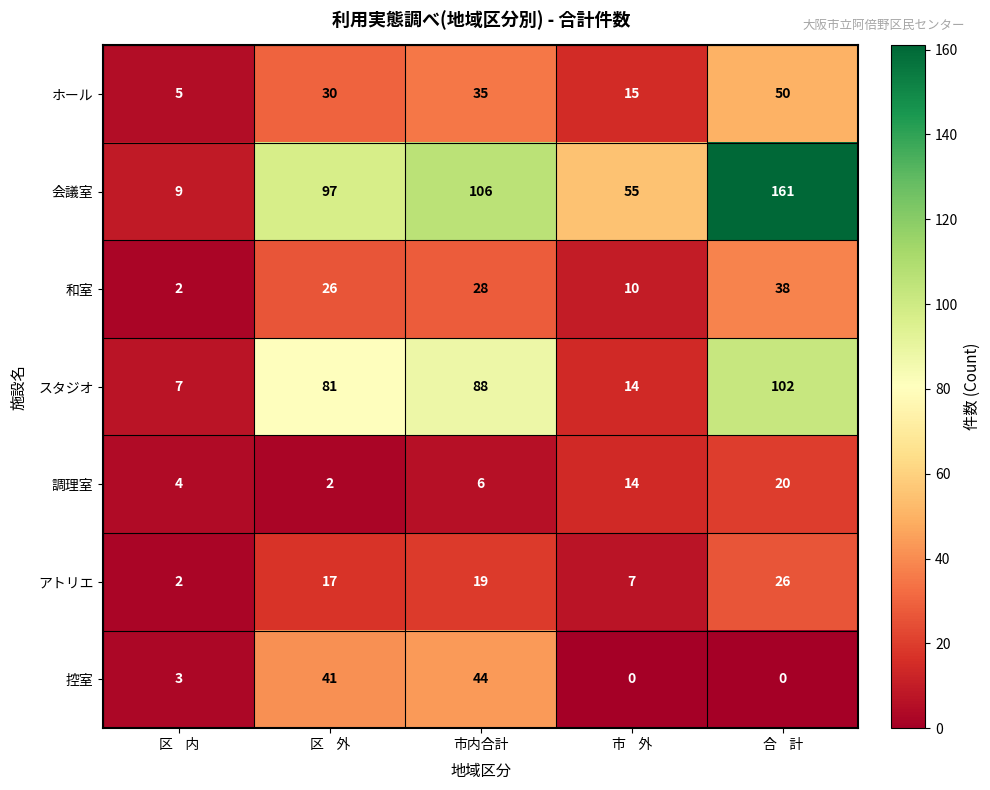

What is the average value of the 調理室 series?

9